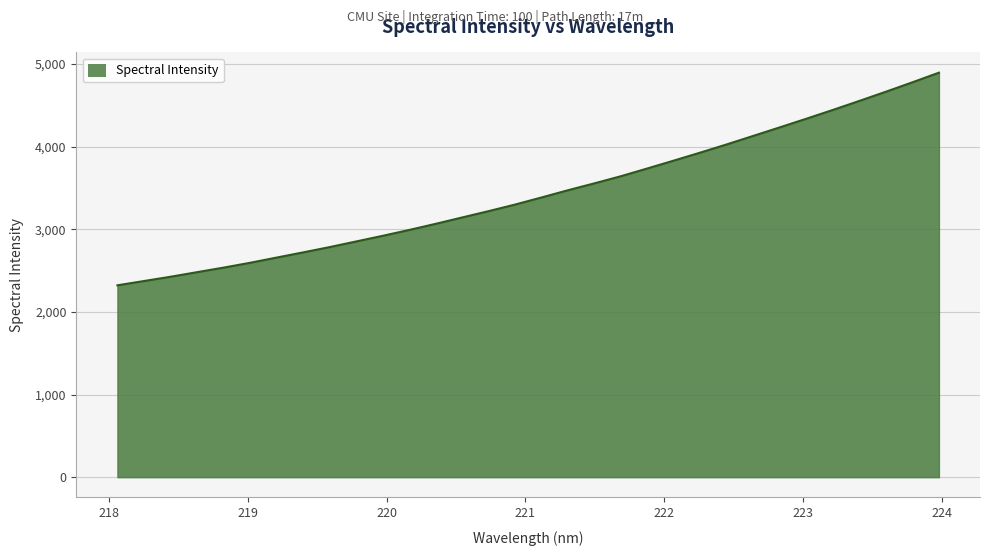

What is the smallest value displayed?

2322.4